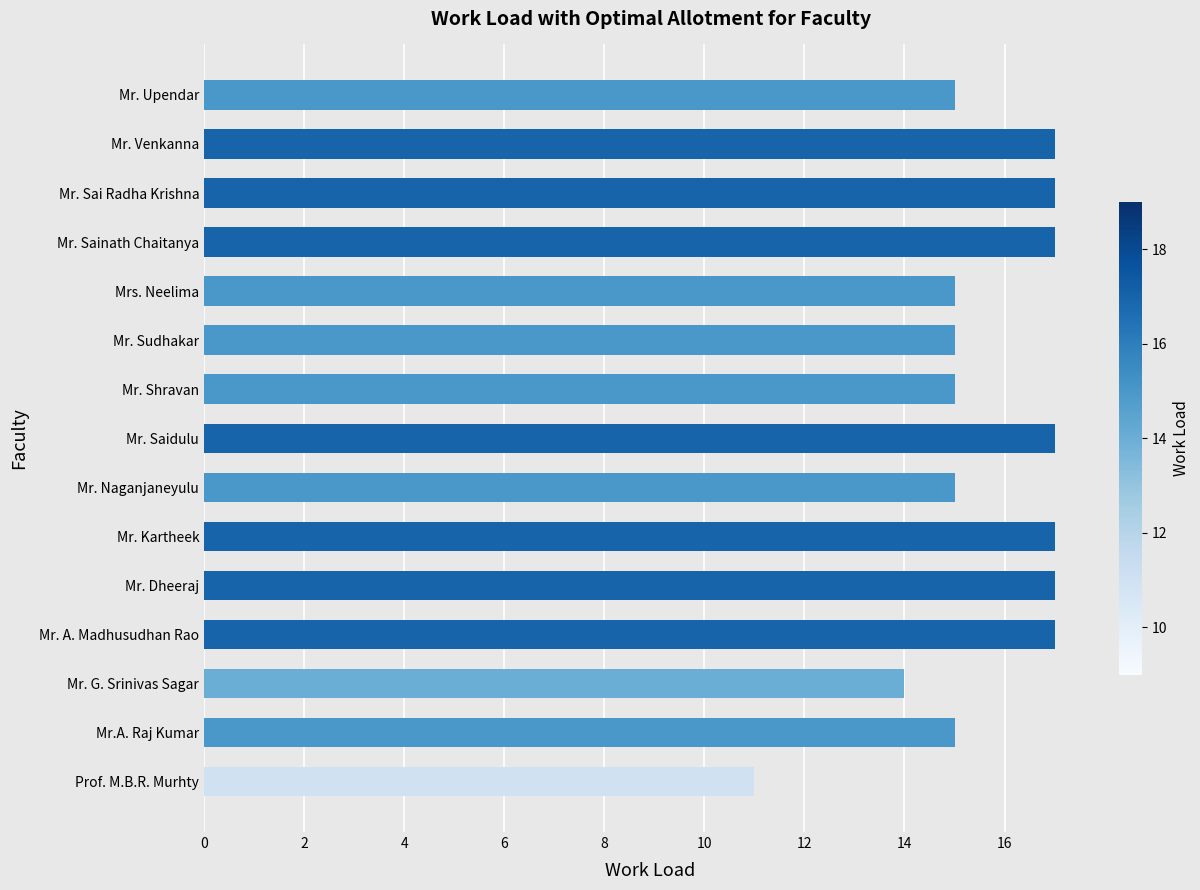

The chart shows a value of 15 at Mrs. Neelima. True or false?

True